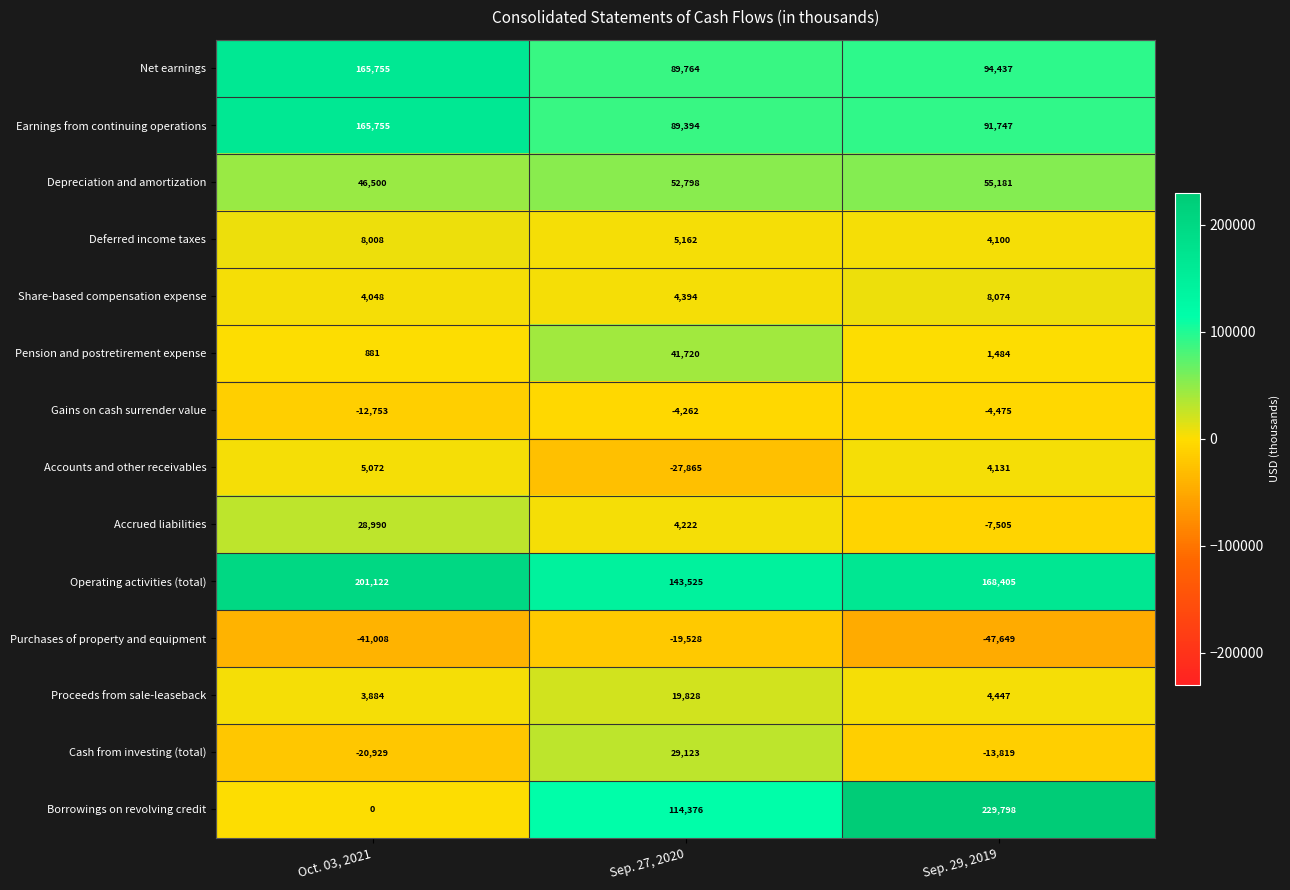

What is the average value of the Deferred income taxes series?

5757